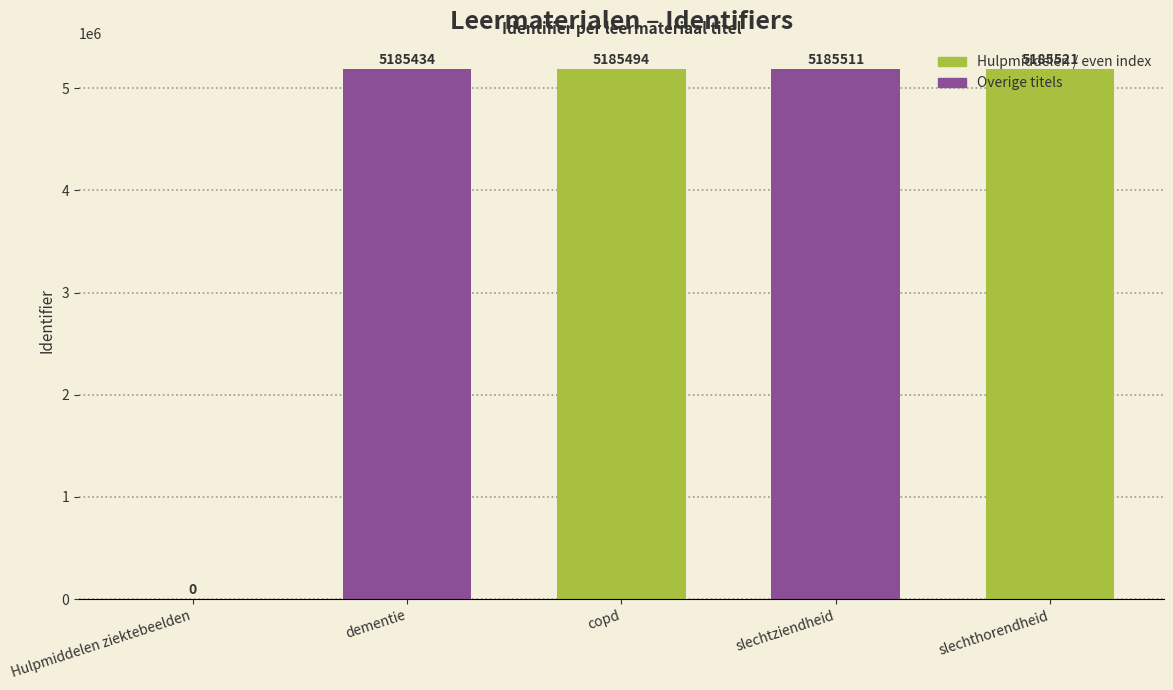

Approximately how many times larger is the value at slechtziendheid compared to slechthorendheid?

1.0